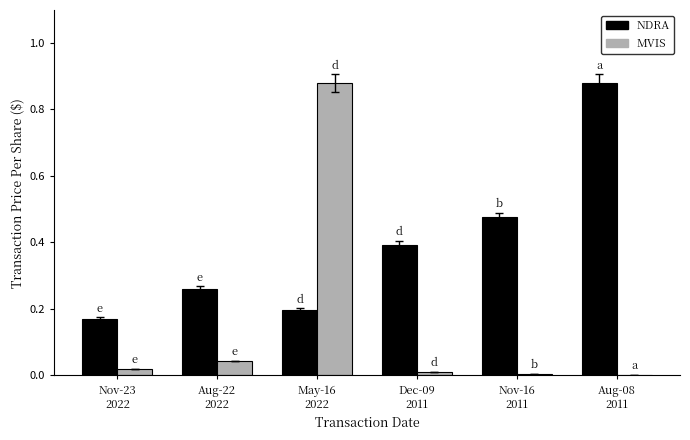

How many groups of bars are there?

6